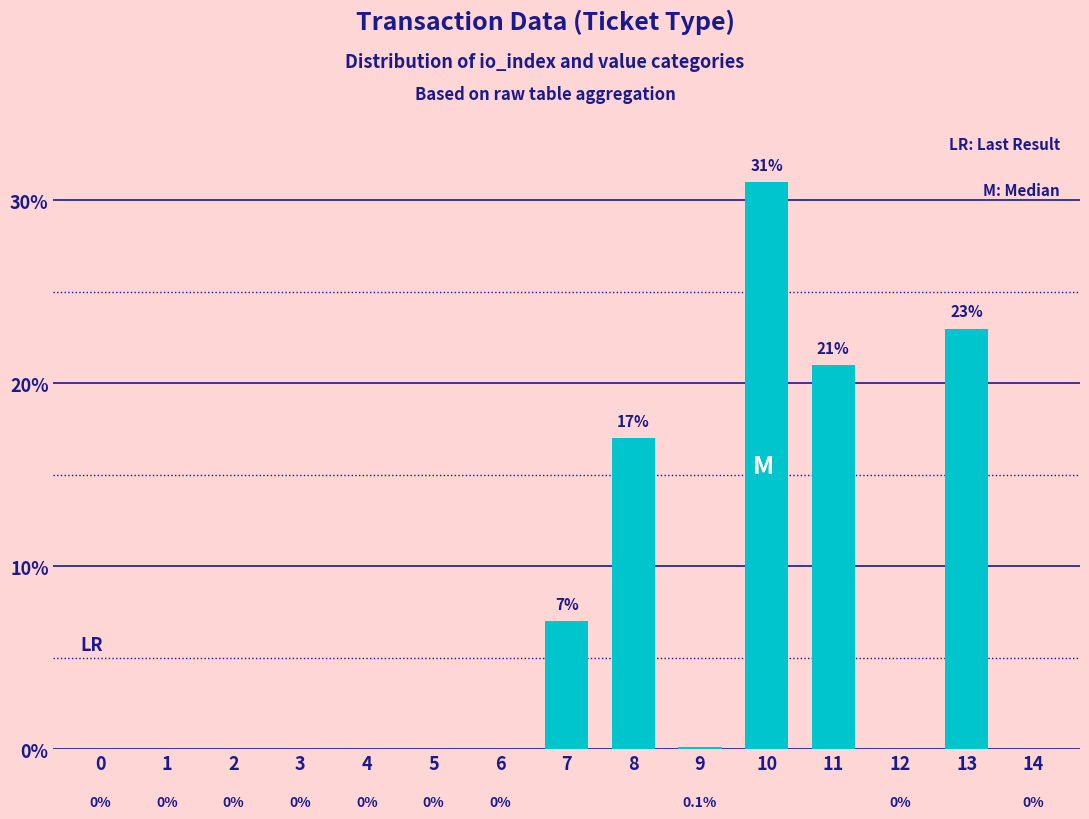

The value at 2 is 20.6. True or false?

False